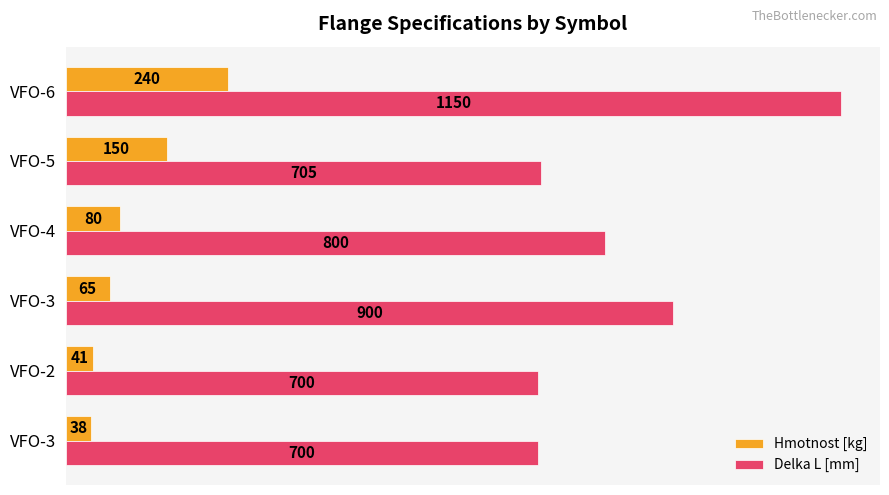

What is the sum of all Hmotnost [kg] values?

614